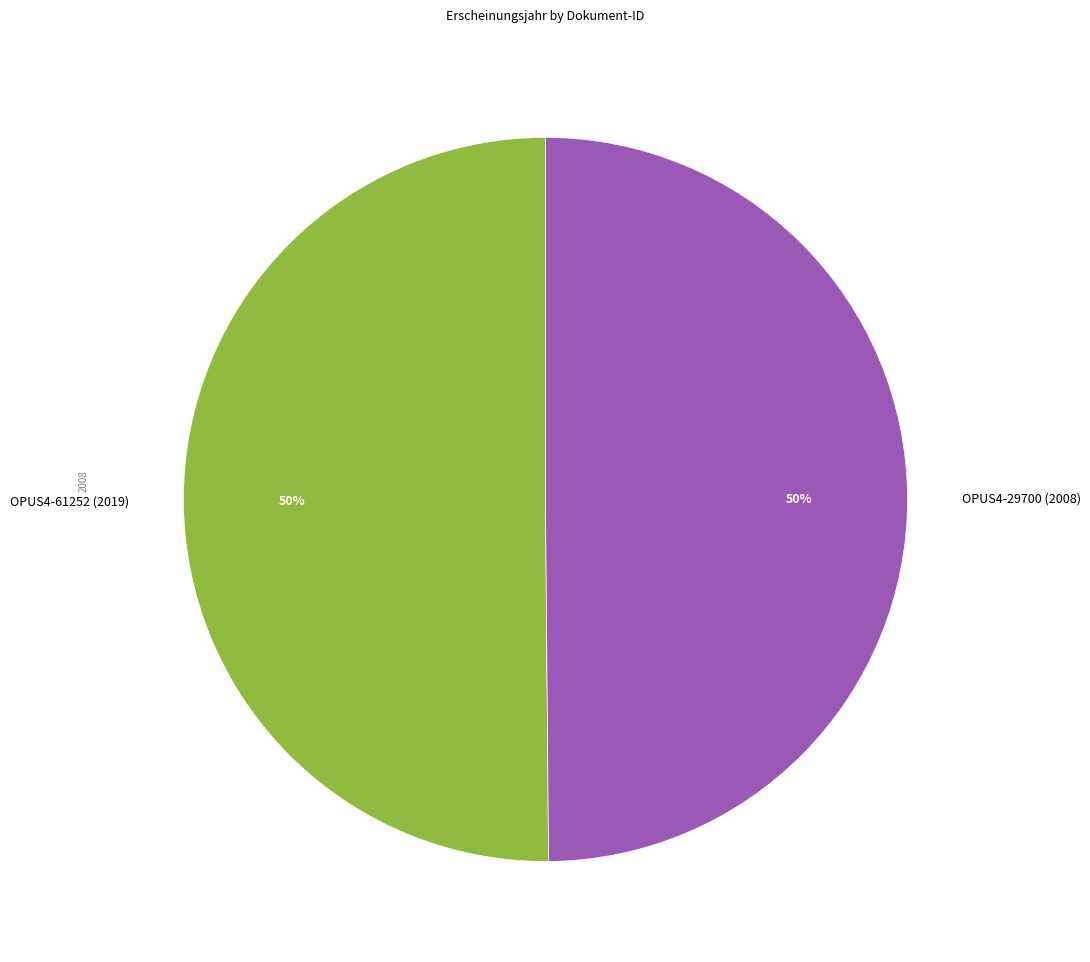

How many segments does this pie chart have?

2